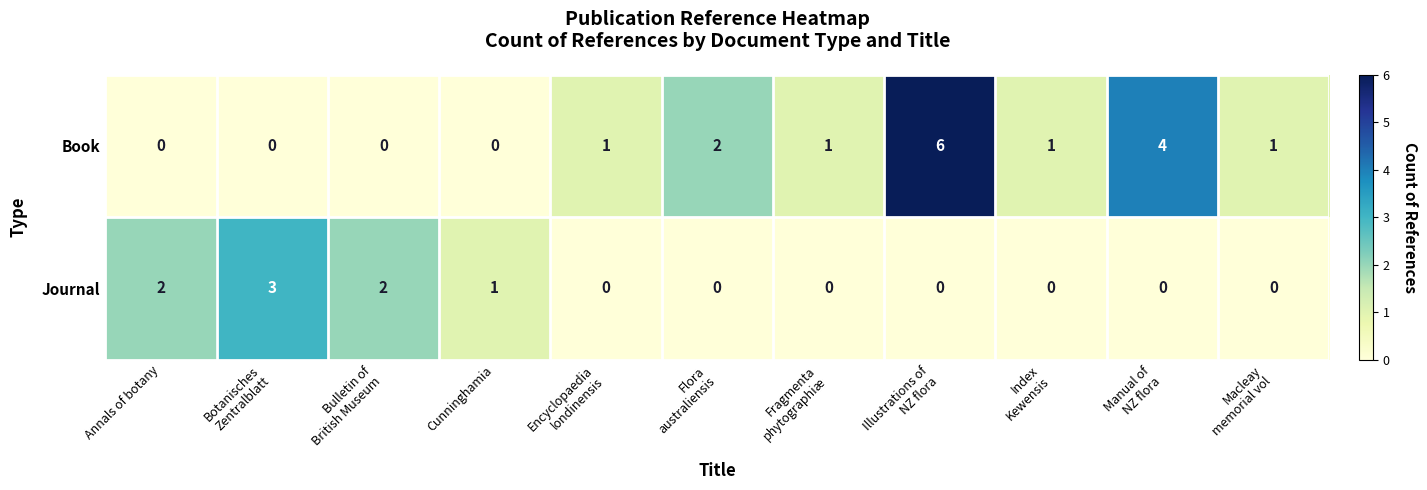

Which series has the largest total across all categories?

Book